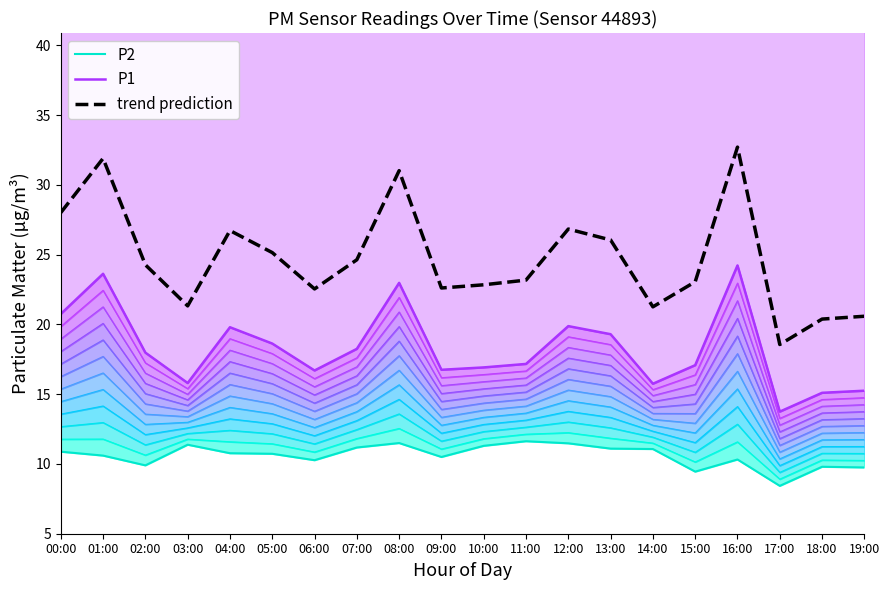

How many lines are shown in the chart?

3